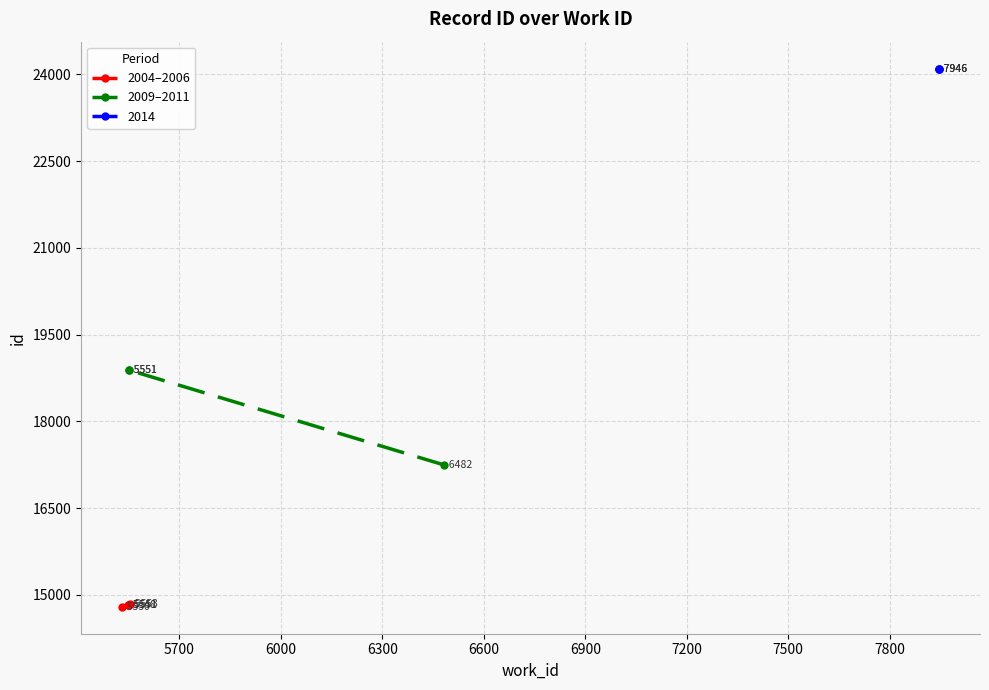

List the labels in order of value, largest first.

7946, 7946, 7946, 5551, 5551, 6482, 5553, 5551, 5548, 5530